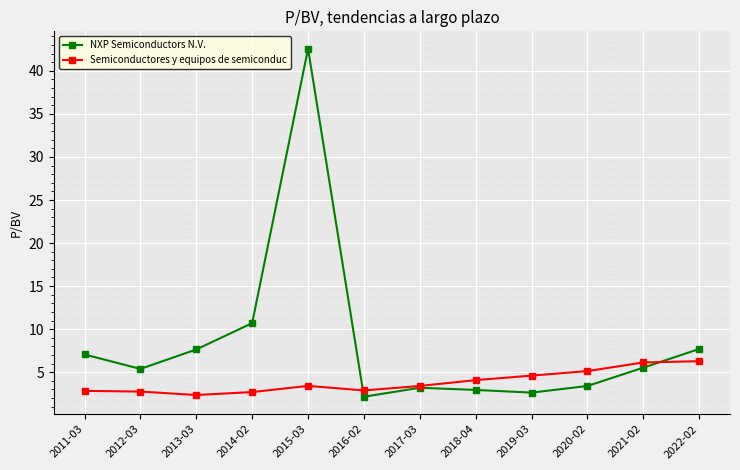

Which series has the largest range (max minus min)?

NXP Semiconductors N.V.